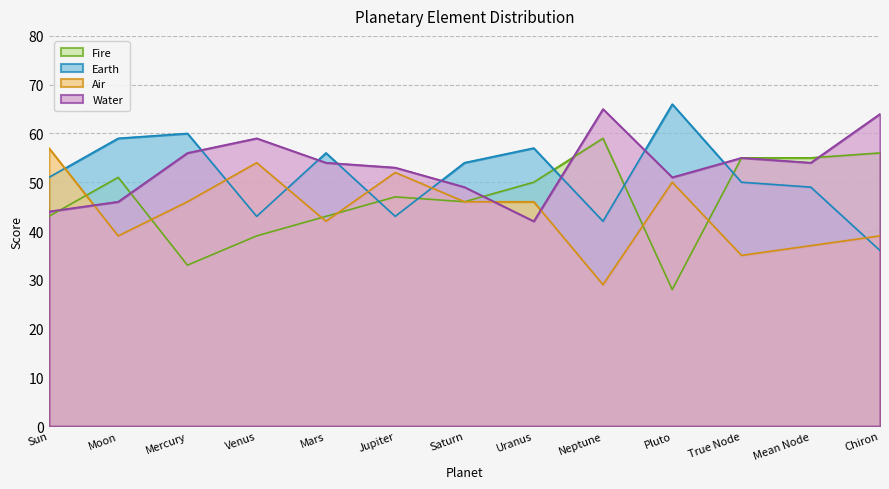

Reading left to right, list all the values displayed in this chart.

Fire: Sun=43	Moon=51	Mercury=33	Venus=39	Mars=43	Jupiter=47	Saturn=46	Uranus=50	Neptune=59	Pluto=28	True Node=55	Mean Node=55	Chiron=56
Earth: Sun=51	Moon=59	Mercury=60	Venus=43	Mars=56	Jupiter=43	Saturn=54	Uranus=57	Neptune=42	Pluto=66	True Node=50	Mean Node=49	Chiron=36
Air: Sun=57	Moon=39	Mercury=46	Venus=54	Mars=42	Jupiter=52	Saturn=46	Uranus=46	Neptune=29	Pluto=50	True Node=35	Mean Node=37	Chiron=39
Water: Sun=44	Moon=46	Mercury=56	Venus=59	Mars=54	Jupiter=53	Saturn=49	Uranus=42	Neptune=65	Pluto=51	True Node=55	Mean Node=54	Chiron=64